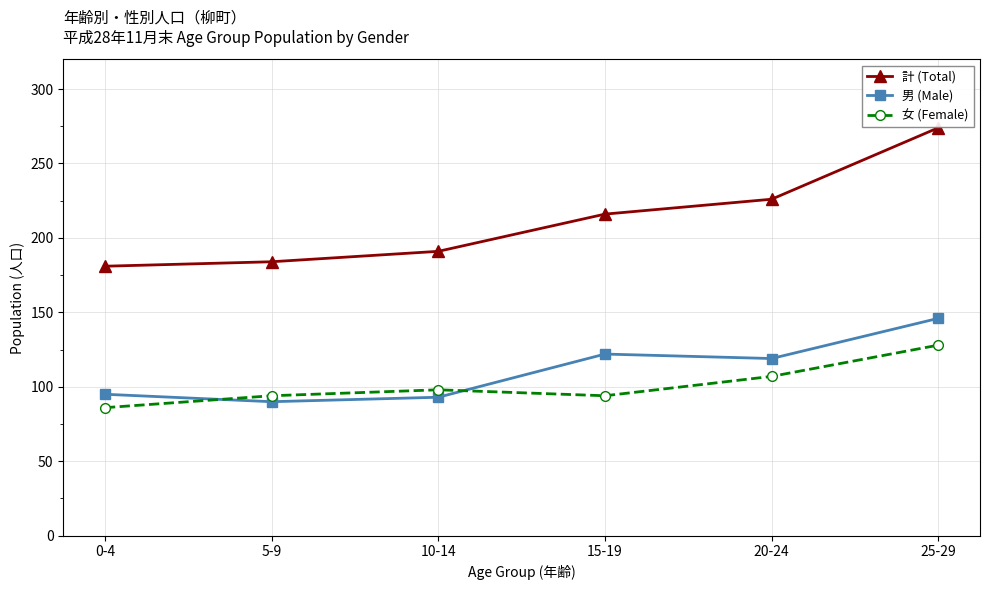

What is the label of the 6th point from the left?

25-29